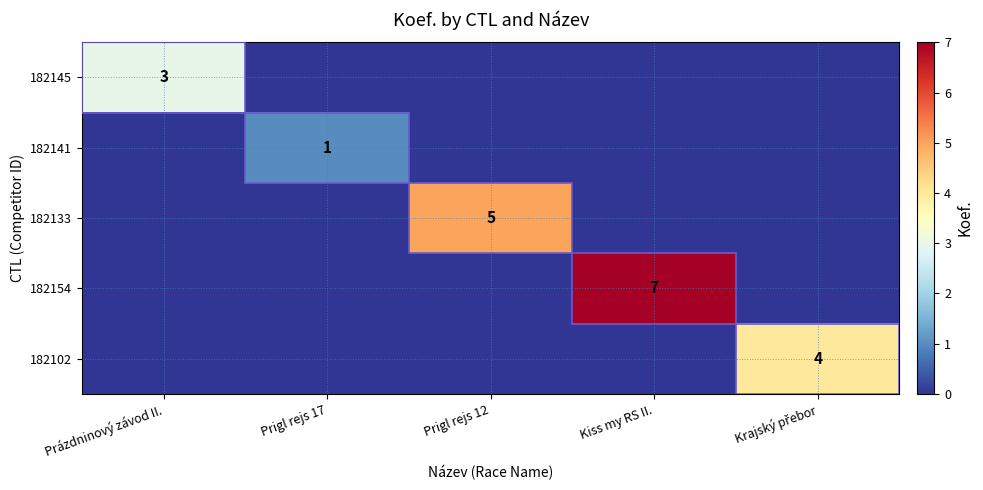

True or false: 182145 has a value of 0 at Prigl rejs 12.

True